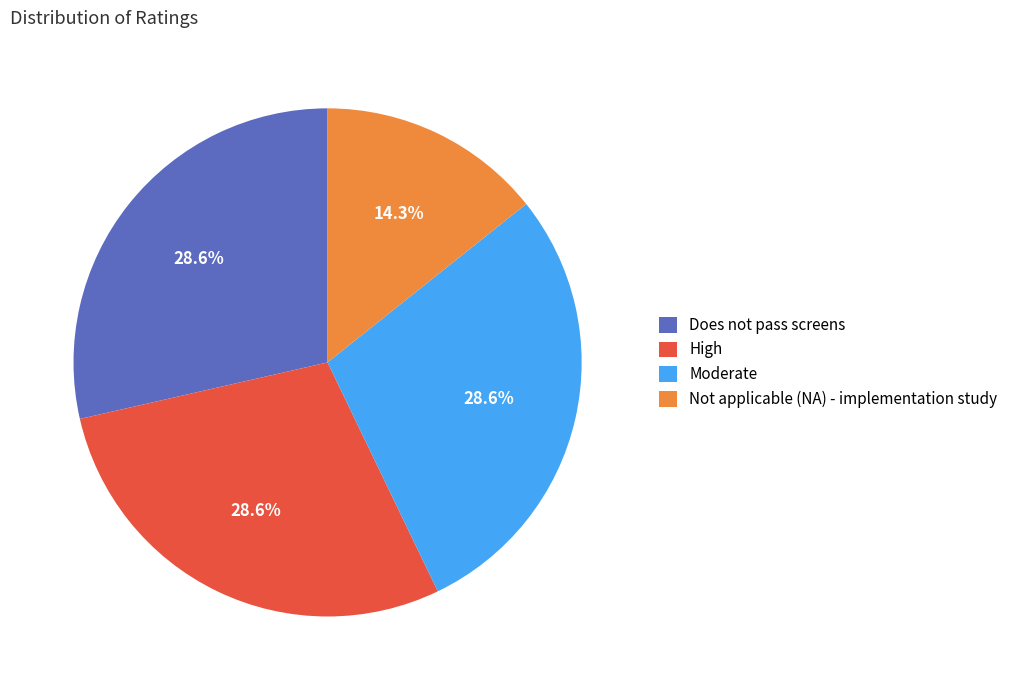

How many segments does this pie chart have?

4